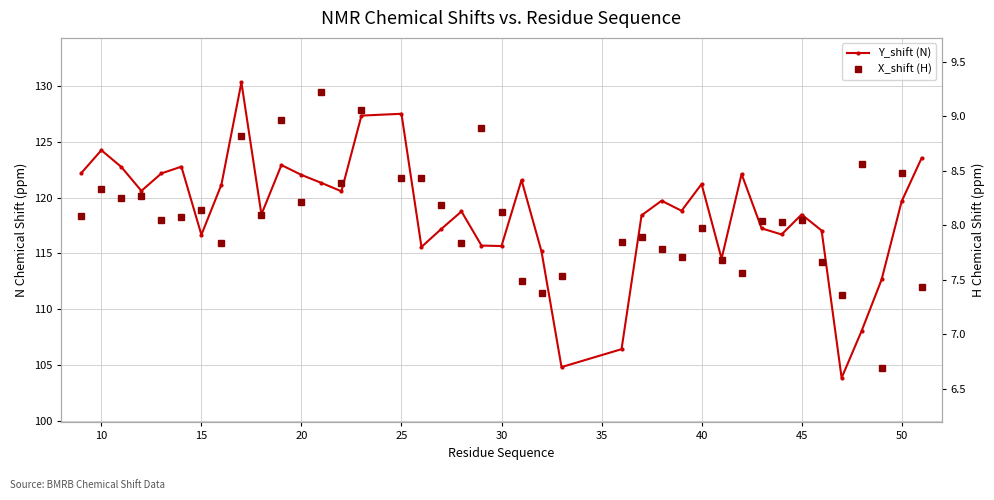

Does the chart have visible grid lines?

Yes